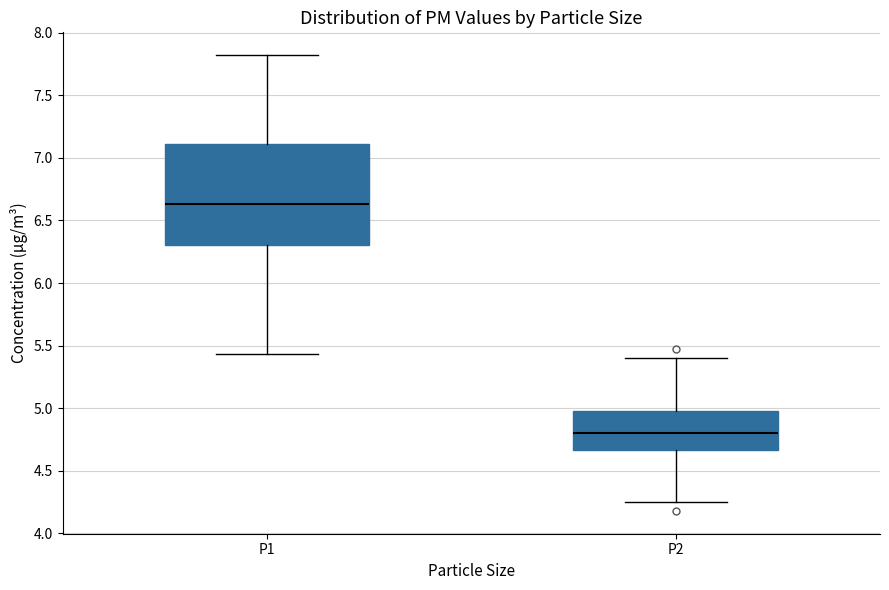

Reading left to right, transcribe this box plot: for each box, give where its median line is, the range the box spans, and where its two whiskers end, as read against the y-axis. The values are not printed on the chart, so give them approximately, as read against the axis.

P1: median 6.65, box 6.30 to 7.10, whiskers 5.45 to 7.80
P2: median 4.80, box 4.65 to 5.00, whiskers 4.25 to 5.40